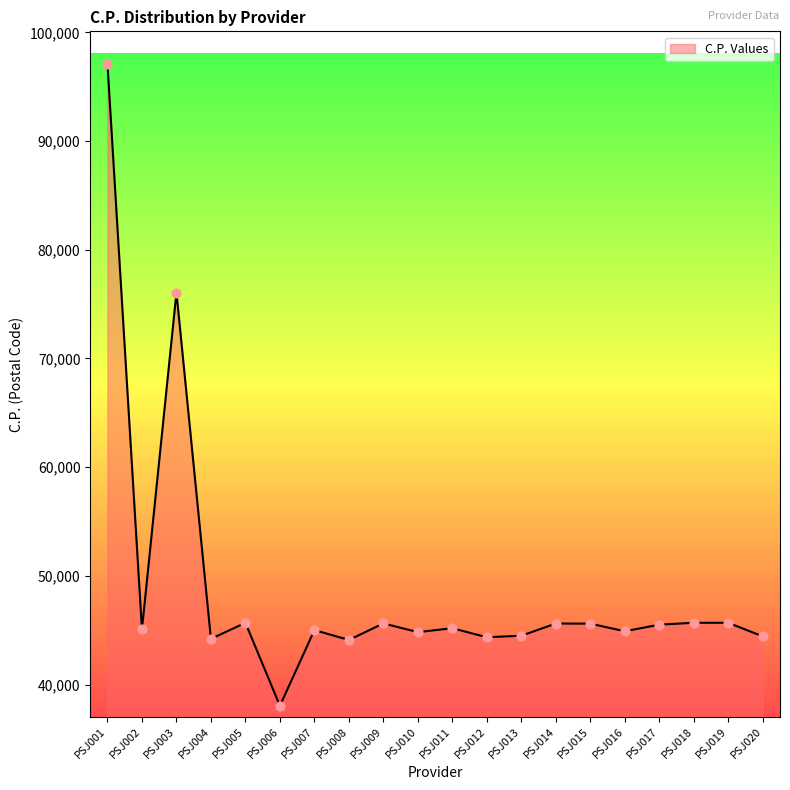

What is the change in value from PSJ001 to PSJ017?

-51591